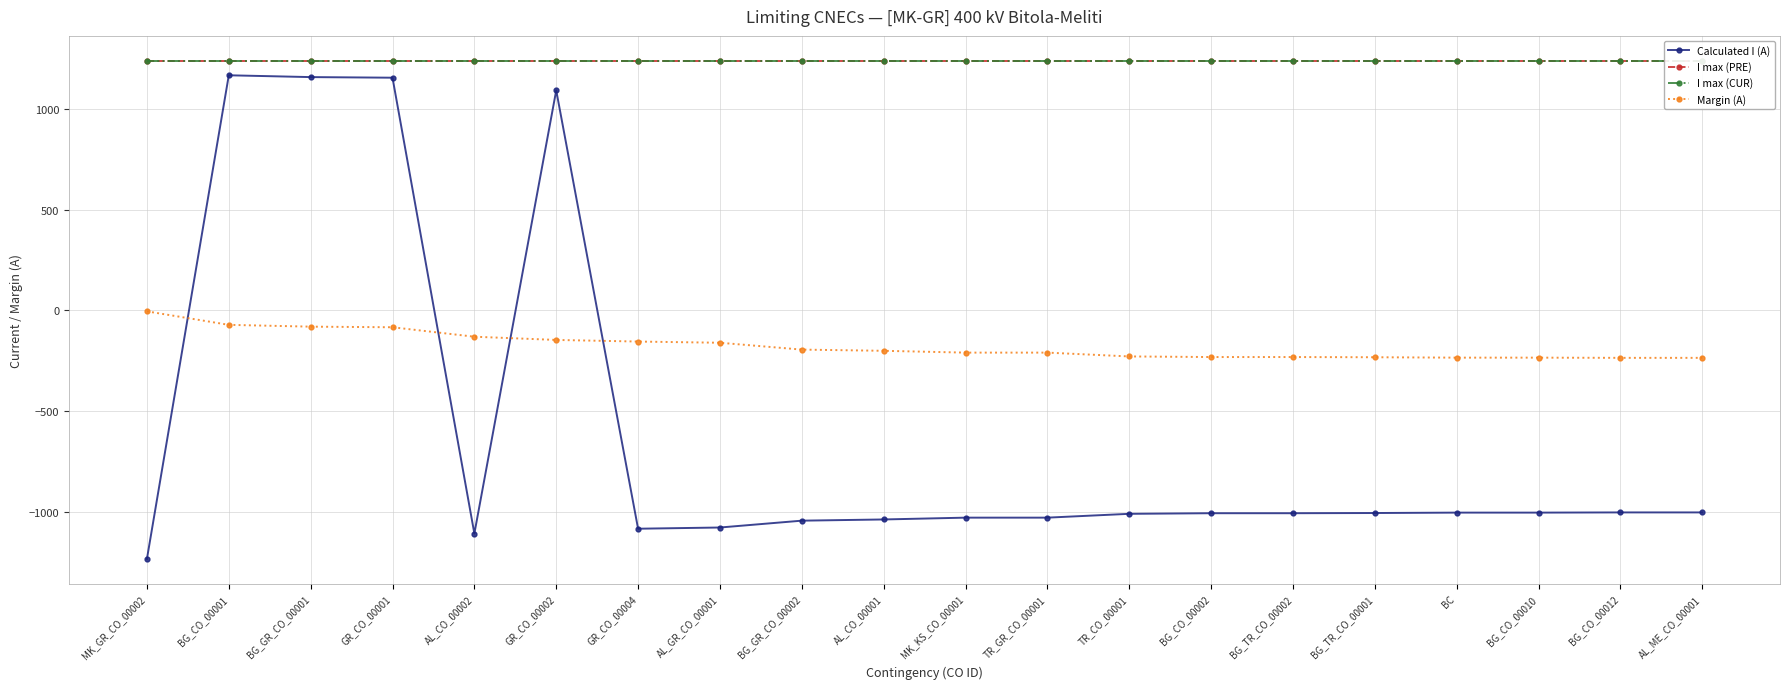

Where does the Margin (A) series first go above -201?

MK_GR_CO_00002